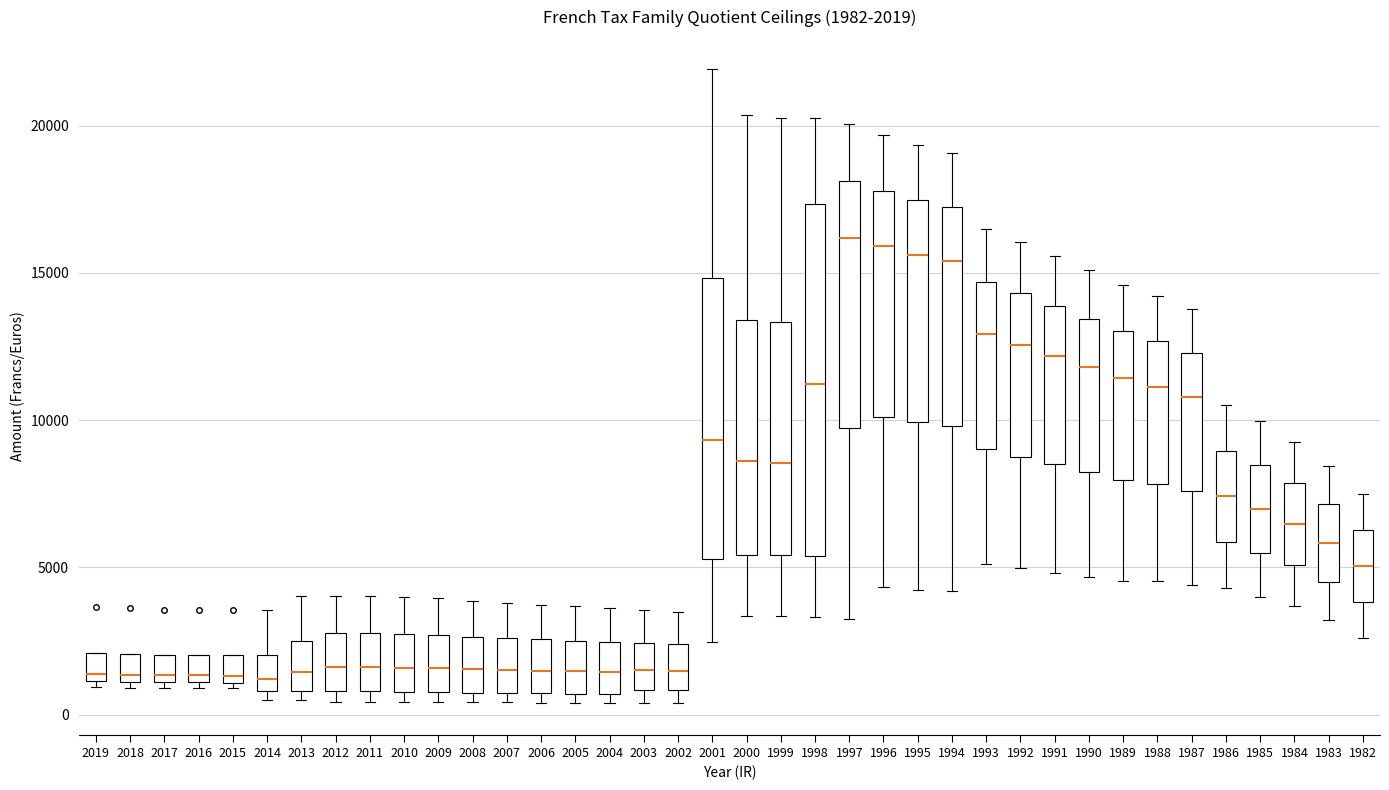

Comparing the boxes themselves (not the whiskers), which one is the tallest?

1998